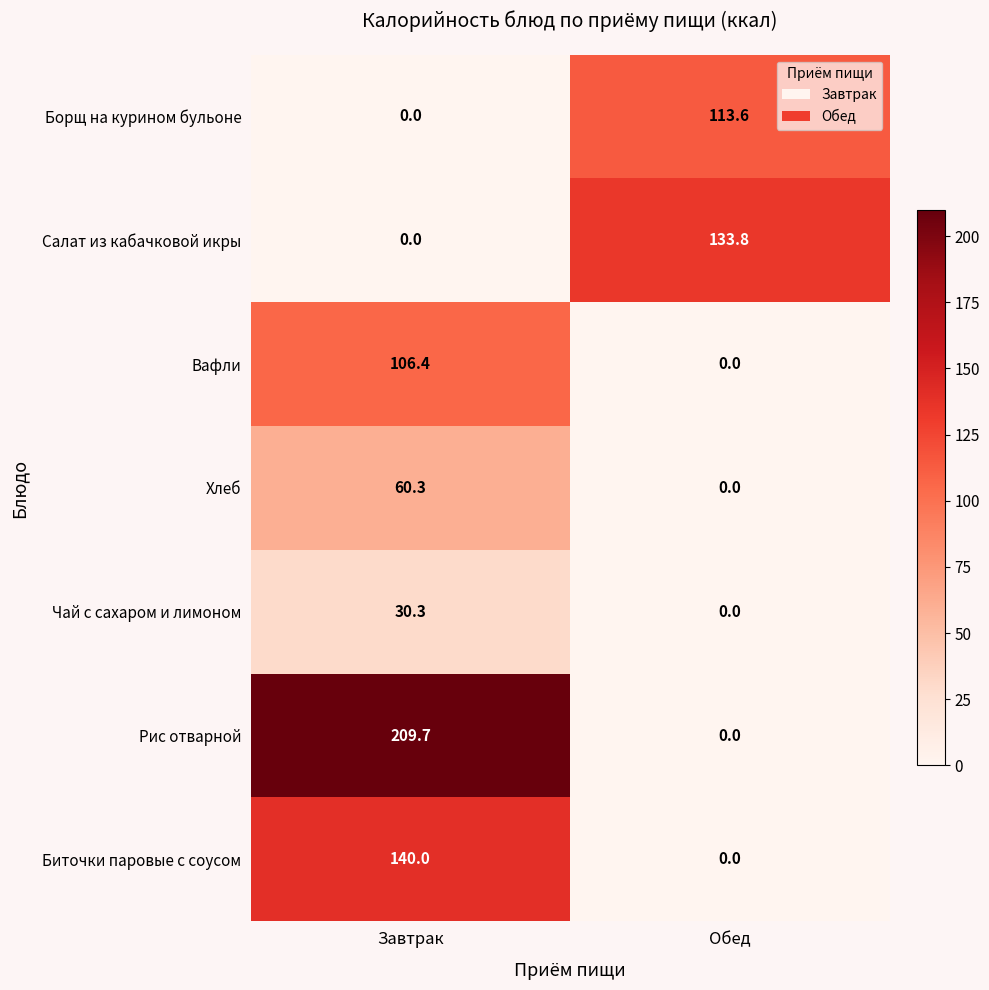

Reading left to right, list all the values displayed in this chart.

Борщ на курином бульоне: 0.0	113.6
Салат из кабачковой икры: 0.0	133.8
Вафли: 106.4	0.0
Хлеб: 60.3	0.0
Чай с сахаром и лимоном: 30.3	0.0
Рис отварной: 209.7	0.0
Биточки паровые с соусом: 140.0	0.0